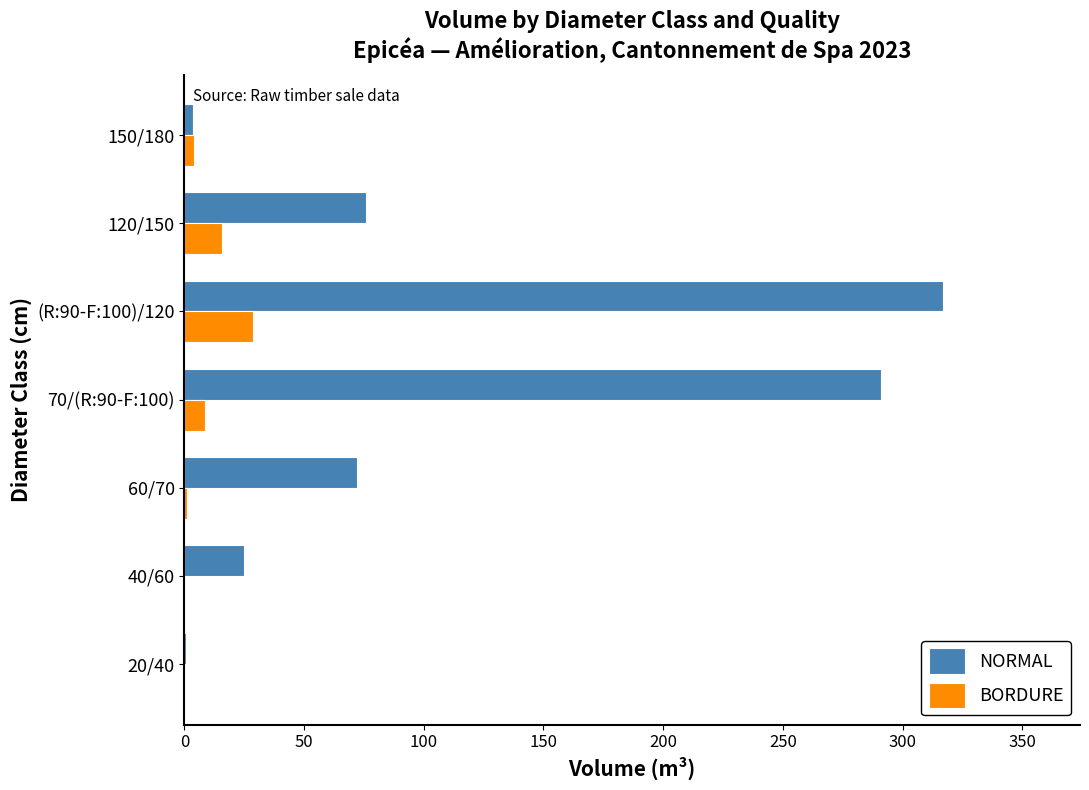

The BORDURE series shows 27.8 at 120/150. True or false?

False